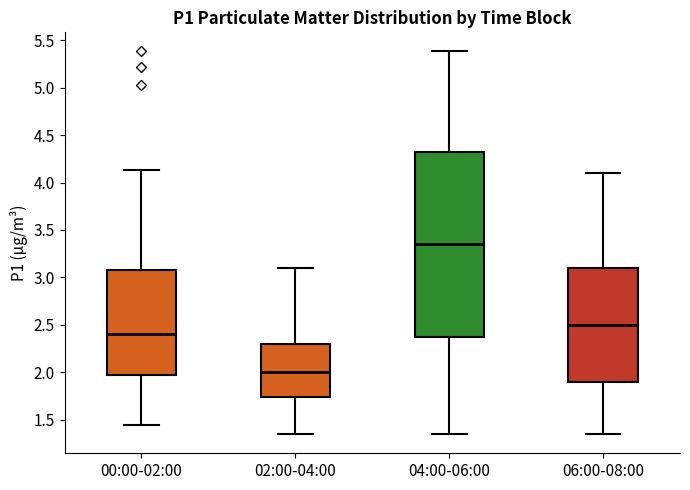

Which box is the tallest, from its lower edge to its upper edge?

04:00-06:00